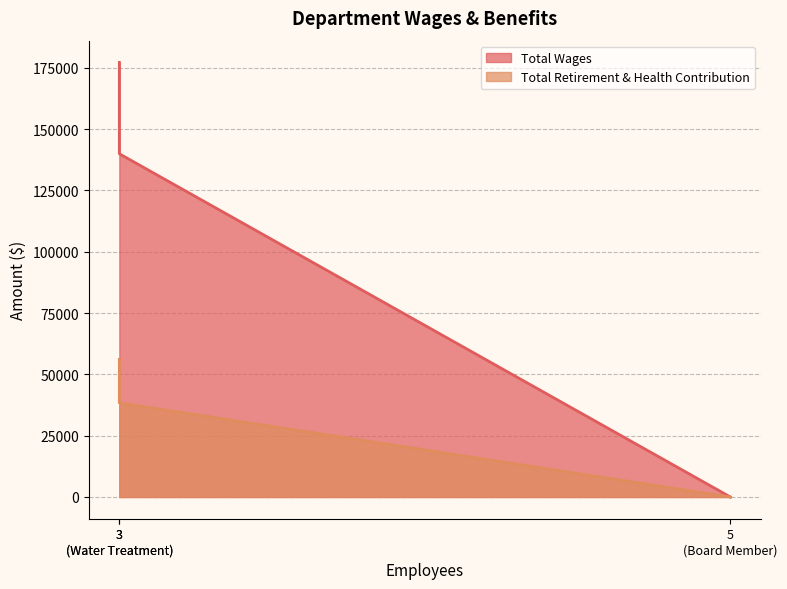

Rank the series at 3 (Water Treatment) from lowest to highest value.

Total Retirement & Health Contribution, Total Wages